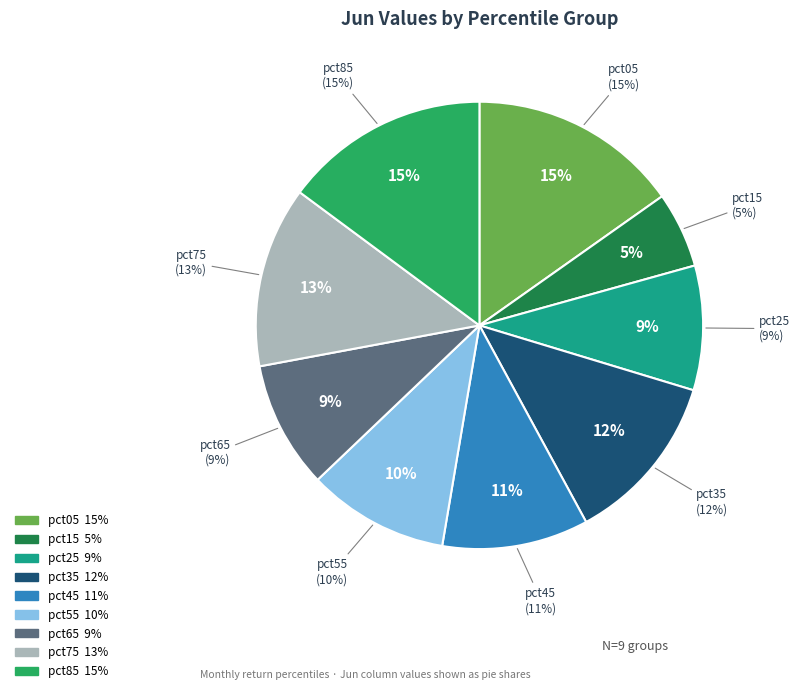

To the nearest percent, what portion does pct75 represent?

13%